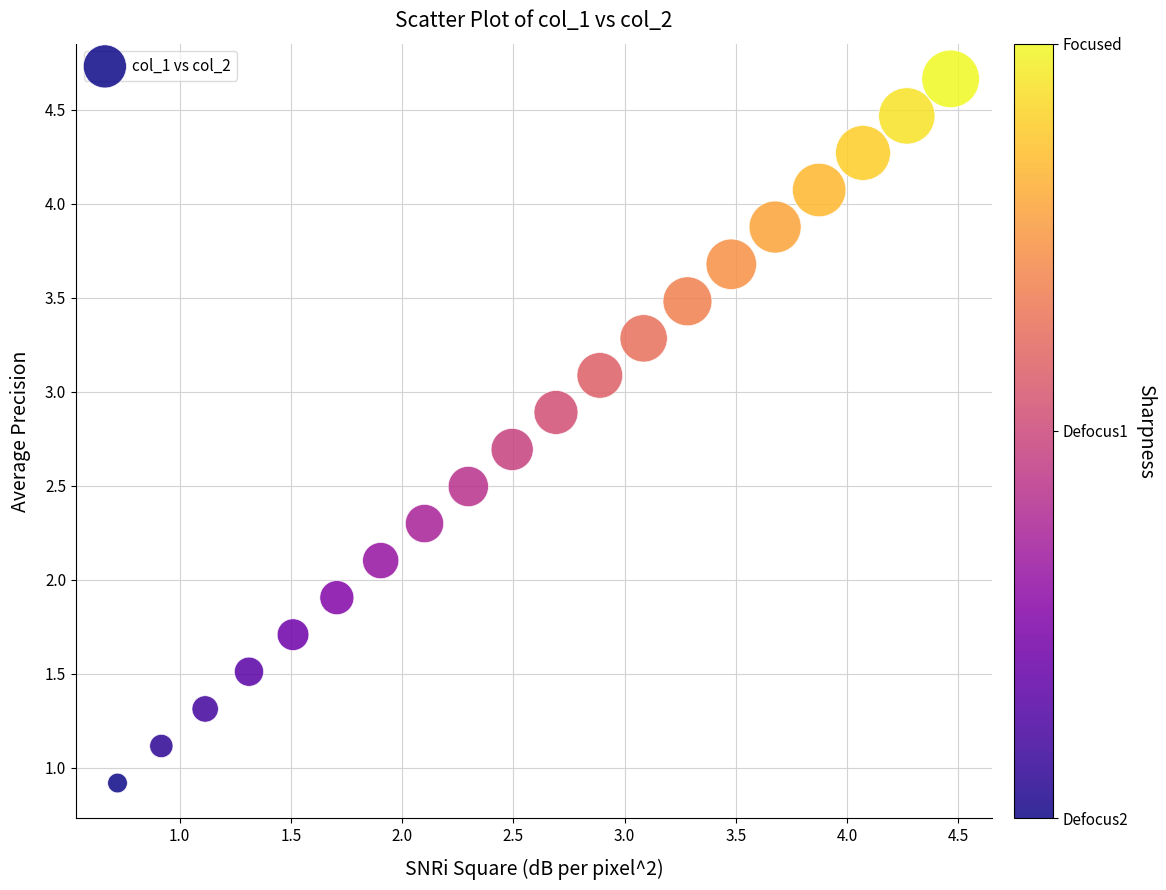

What is the range of Y values (max minus min)?

3.7